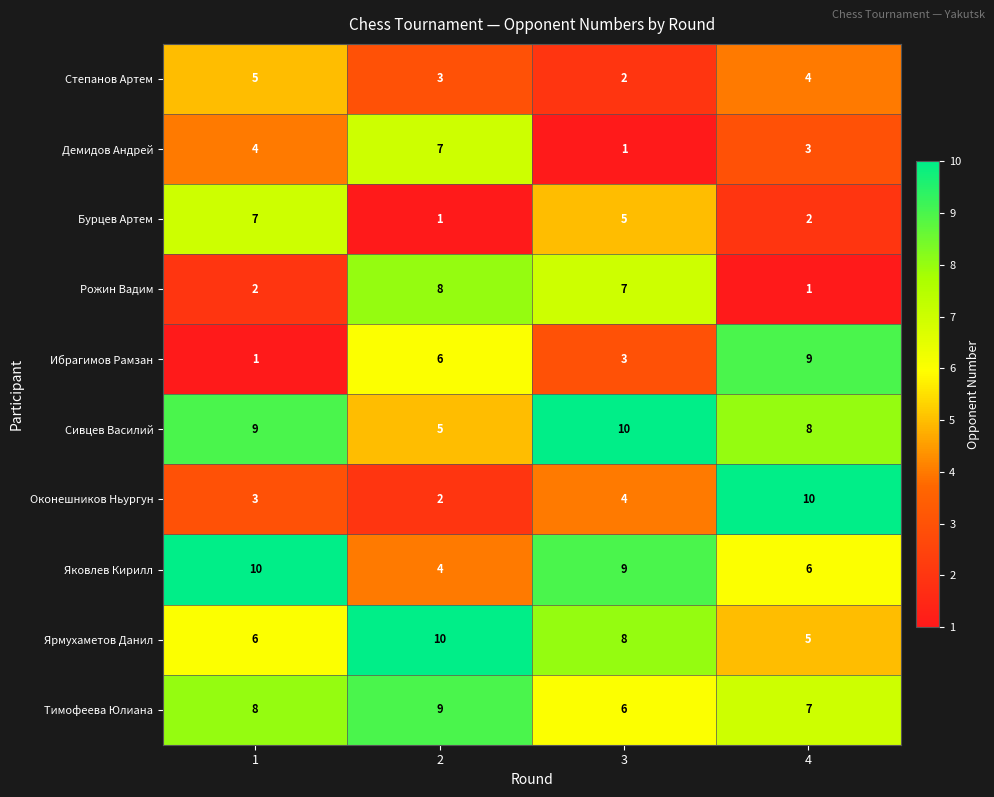

What is the sum of the Оконешников Ньургун values at 4 and 1?

13